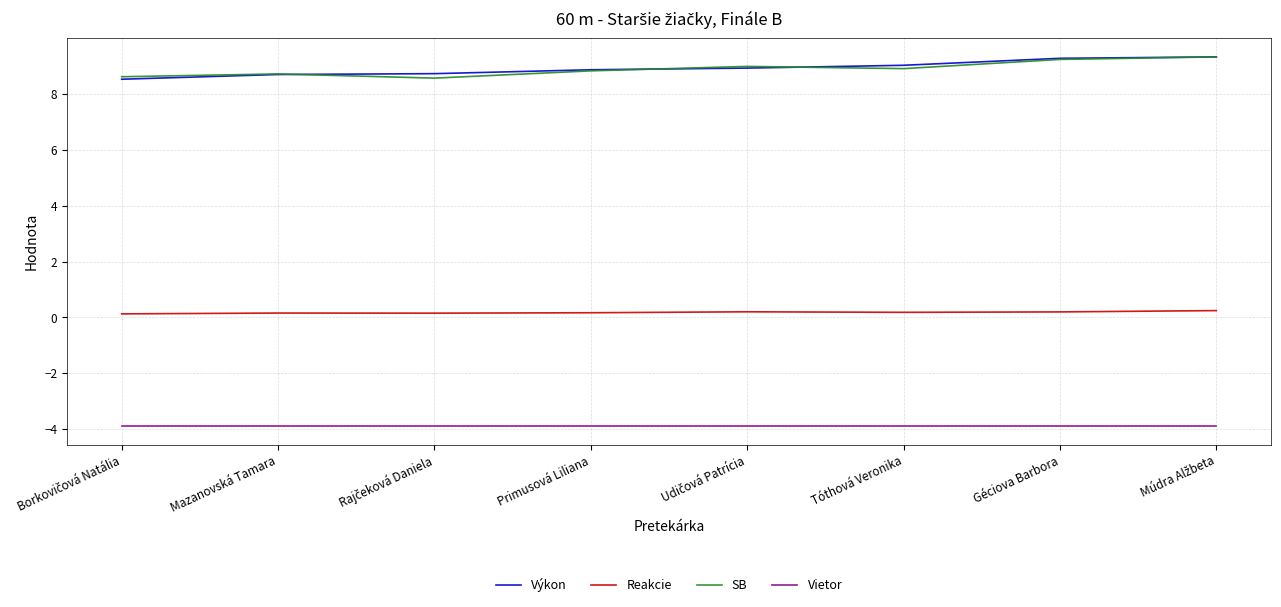

The SB series shows 3.2 at Primusová Liliana. True or false?

False